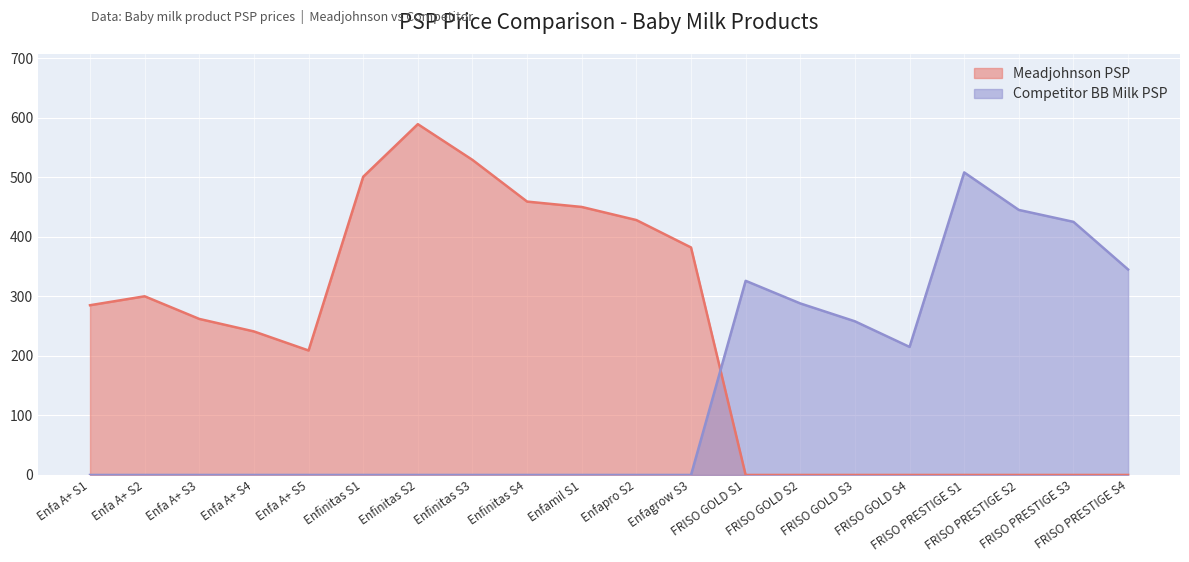

In Meadjohnson PSP, how many points are lower than both neighbors (excluding endpoints)?

1